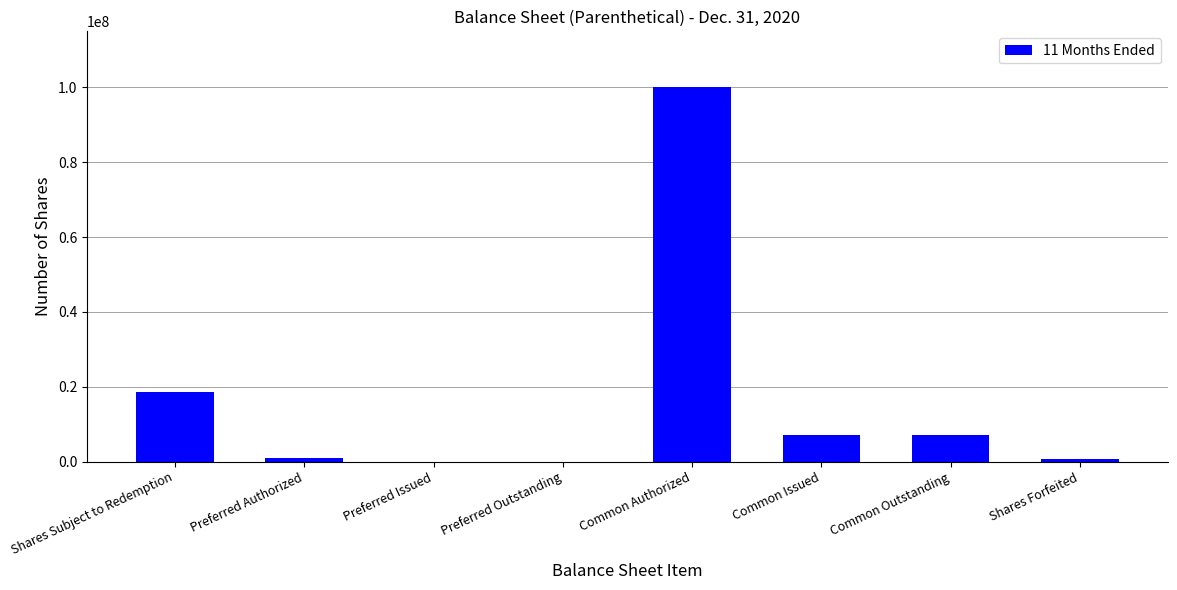

What value does the data have at Shares Subject to Redemption, to the nearest 100?

18663200